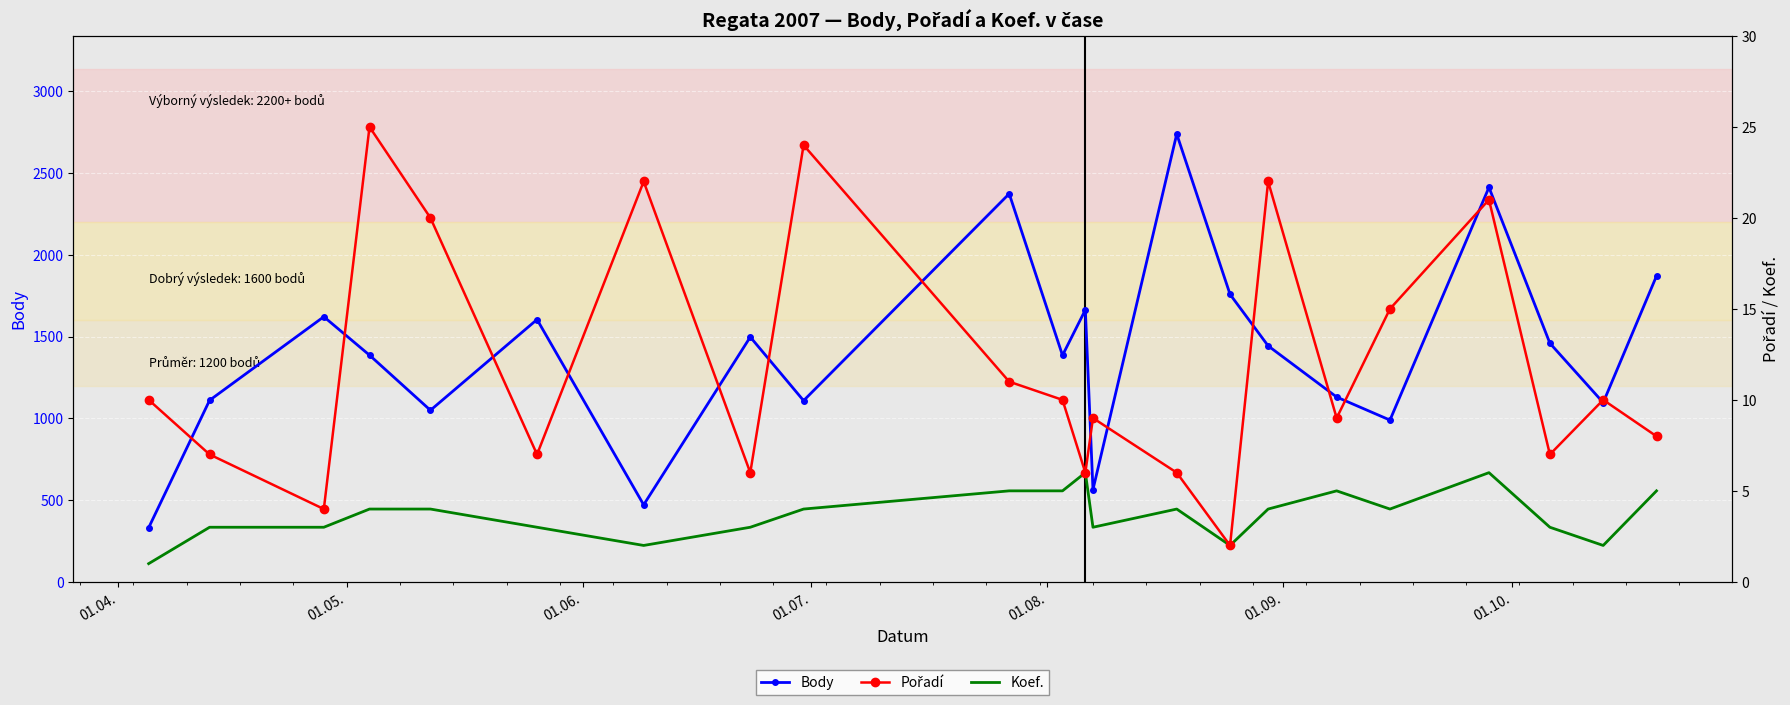

What is the value of the Body point at the 2nd from the left?

1110